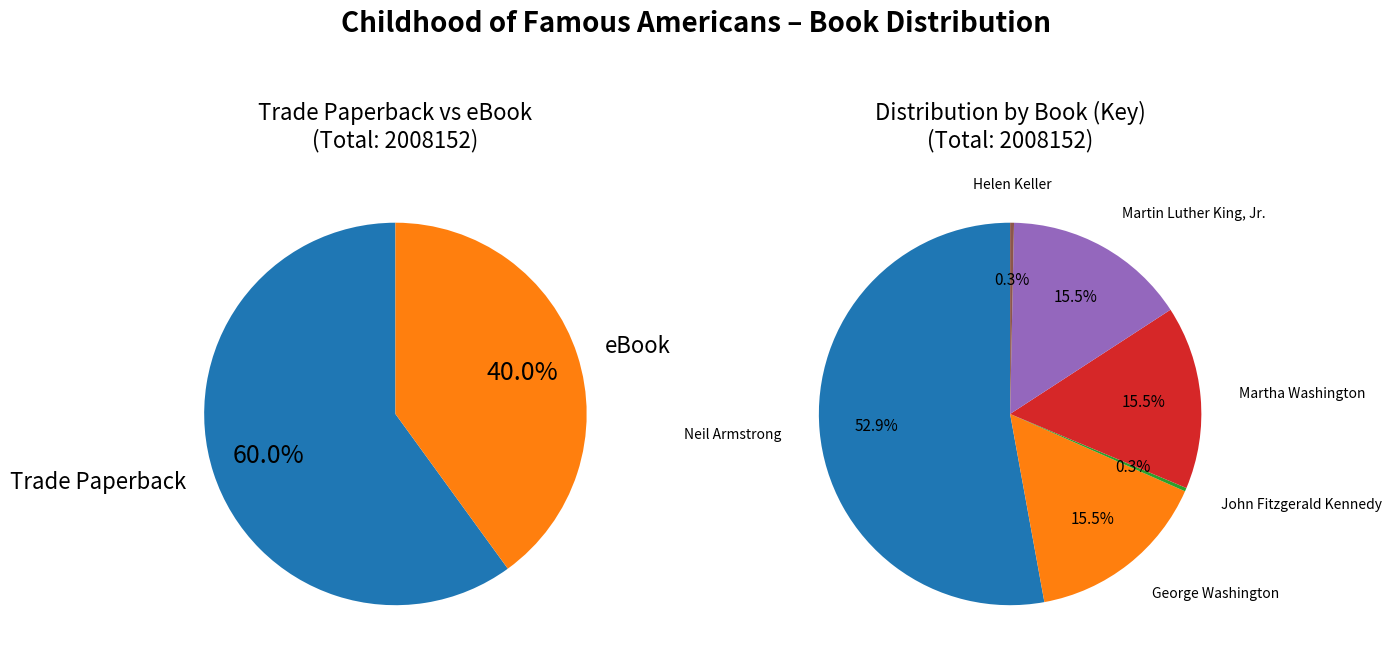

True or false: Neil Armstrong accounts for 64% of the total.

False